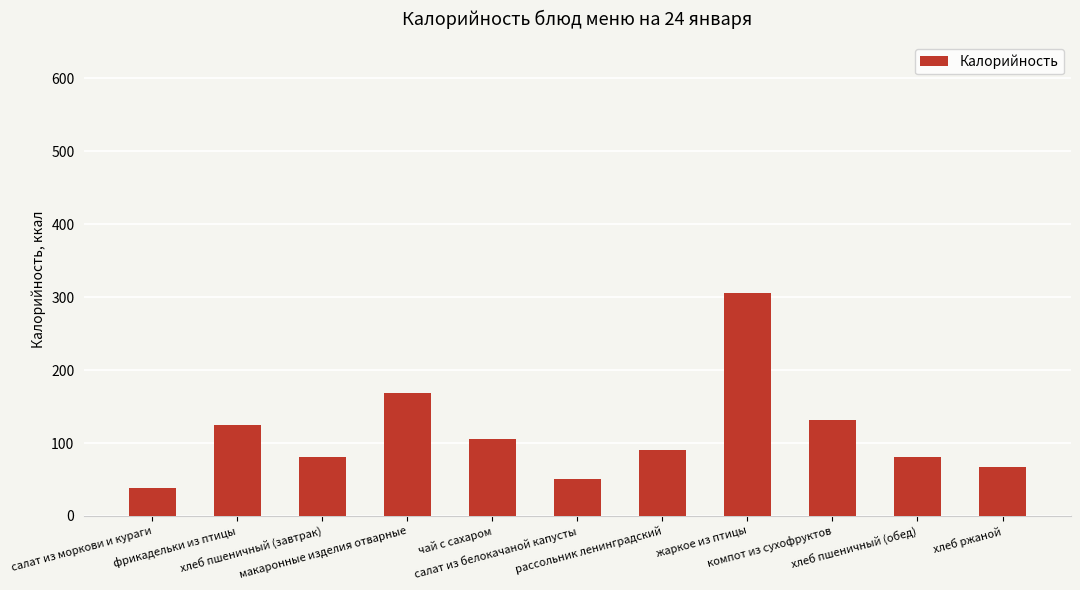

At which label is the value closest to 172?

макаронные изделия отварные